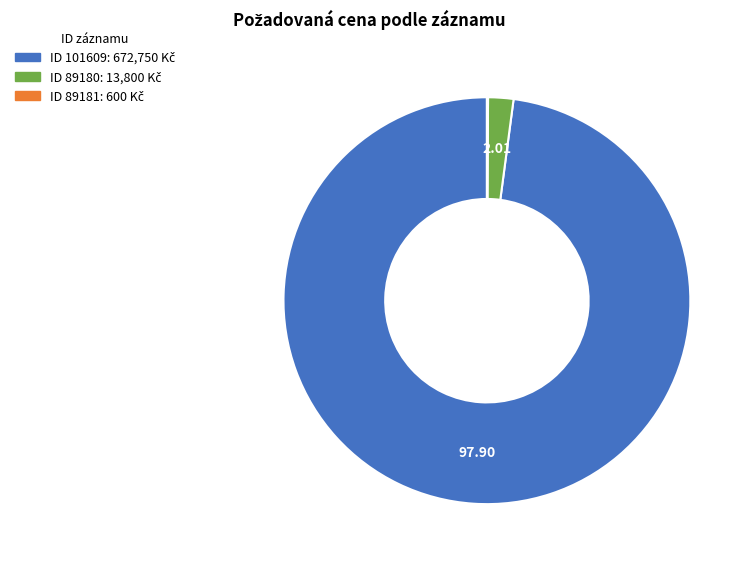

What is the majority slice?

101609